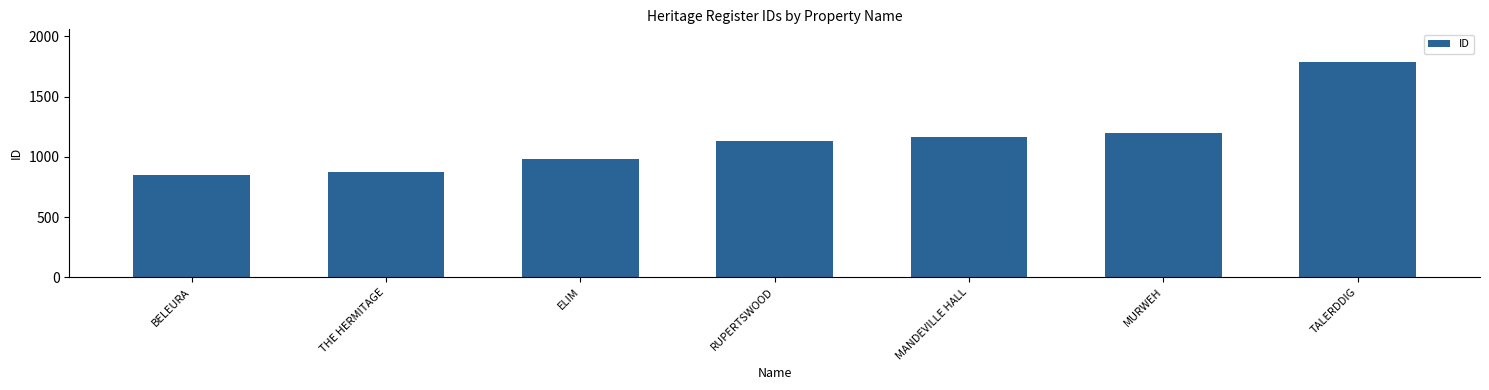

What is the value of the 6th bar from the left?

1196